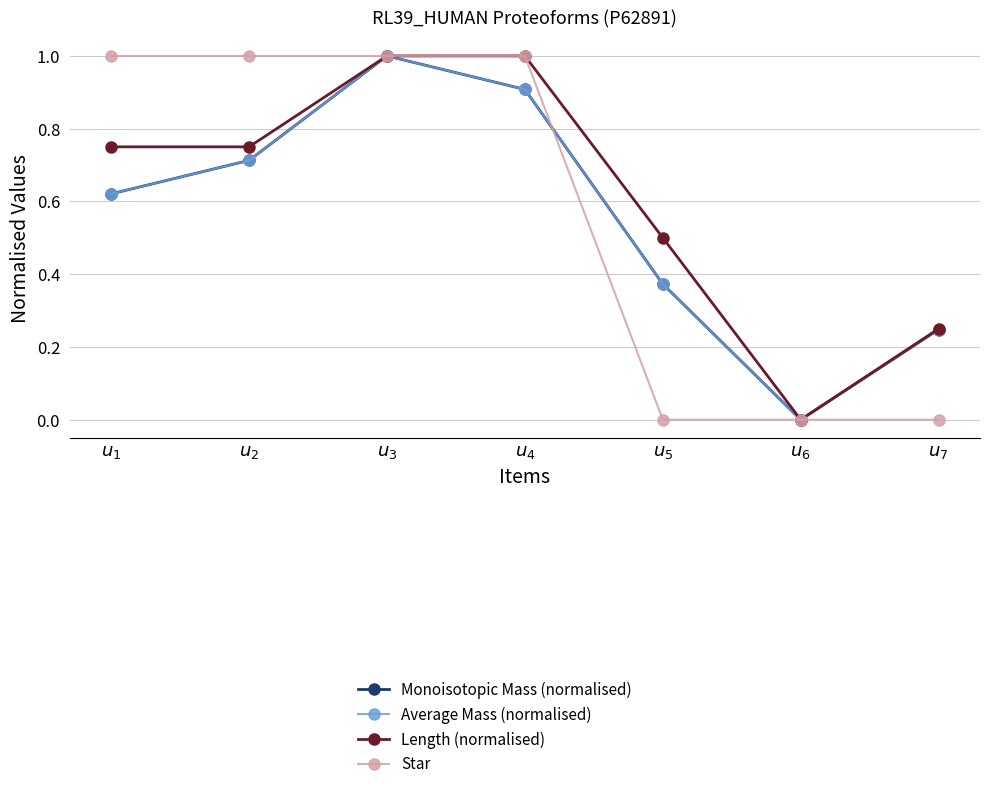

In Average Mass (normalised), how many points are lower than both neighbors (excluding endpoints)?

1